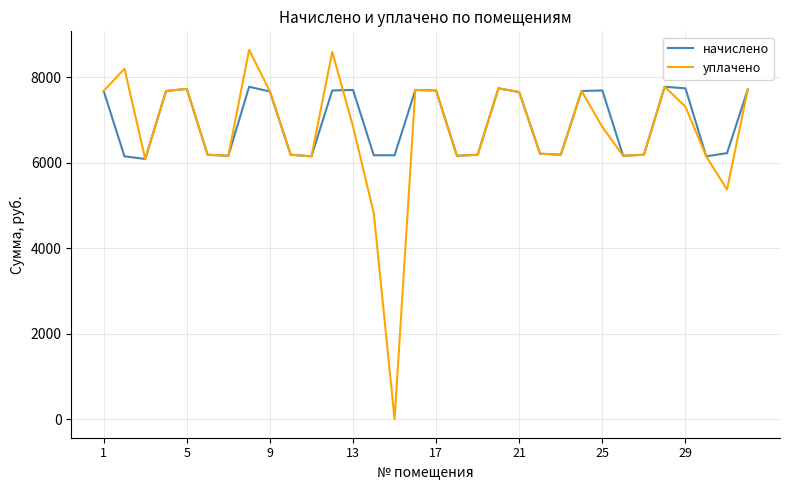

In уплачено, how many points are higher than both neighbors (excluding endpoints)?

8